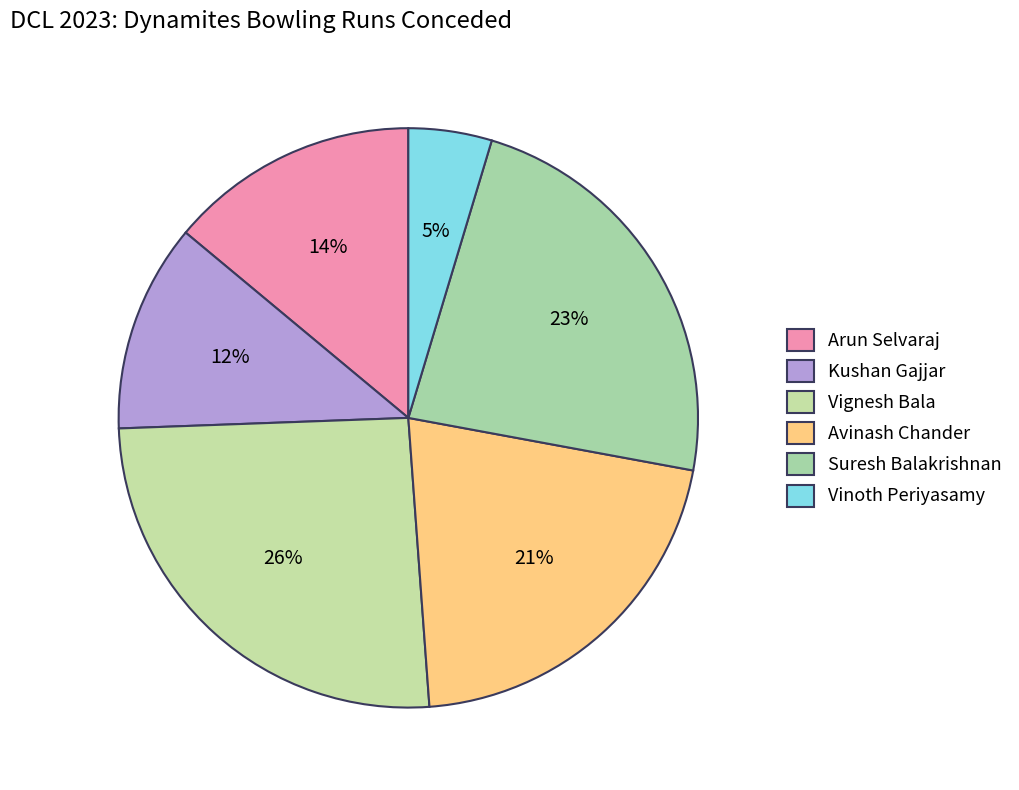

What percentage is the Vinoth Periyasamy slice, to the nearest percent?

5%